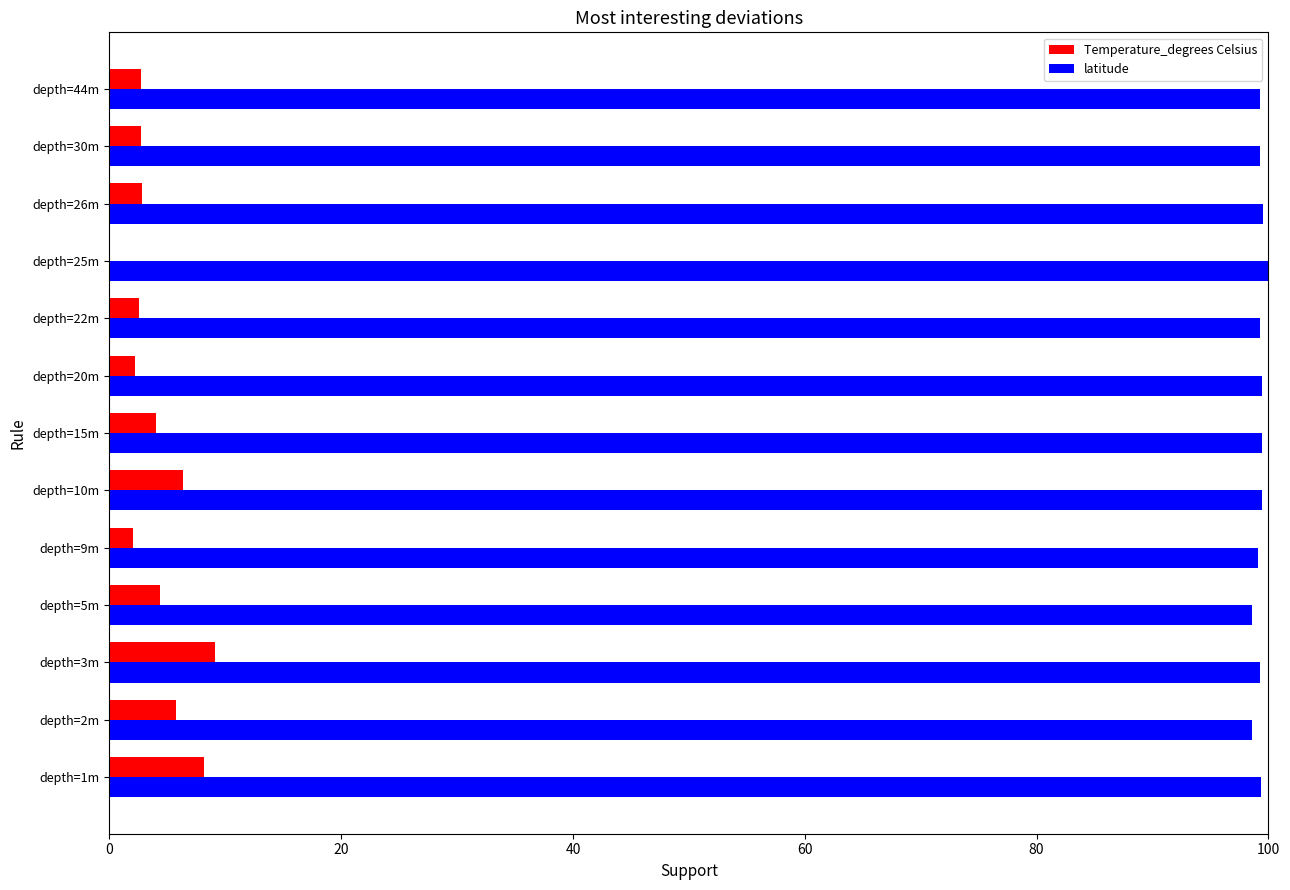

How many distinct data groups are displayed?

2